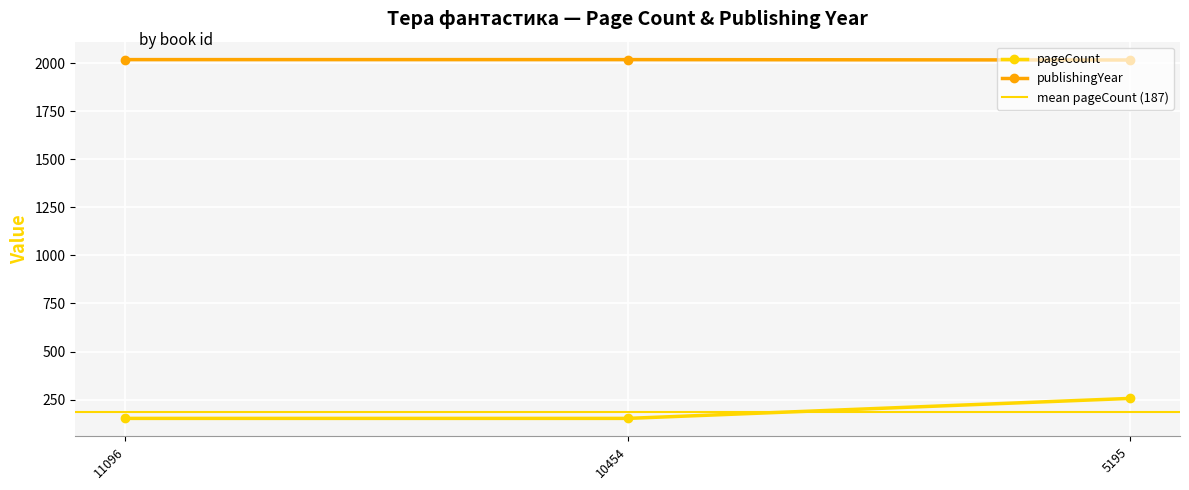

What is the highest value of the pageCount series?

256